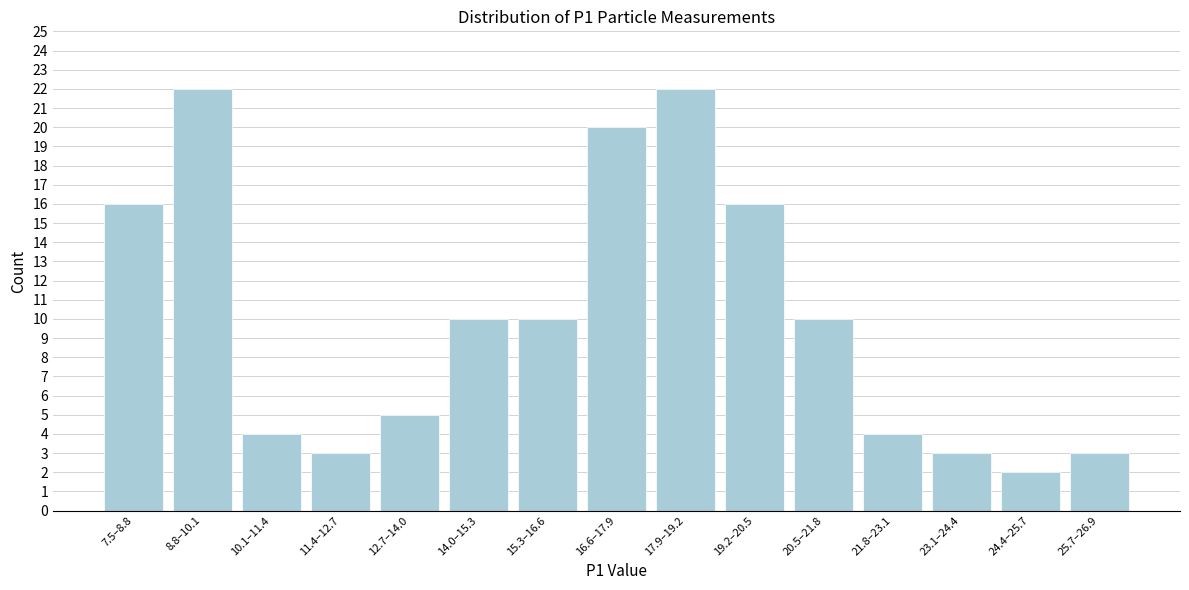

Reading left to right, transcribe all the data shown in this chart.

16	22	4	3	5	10	10	20	22	16	10	4	3	2	3